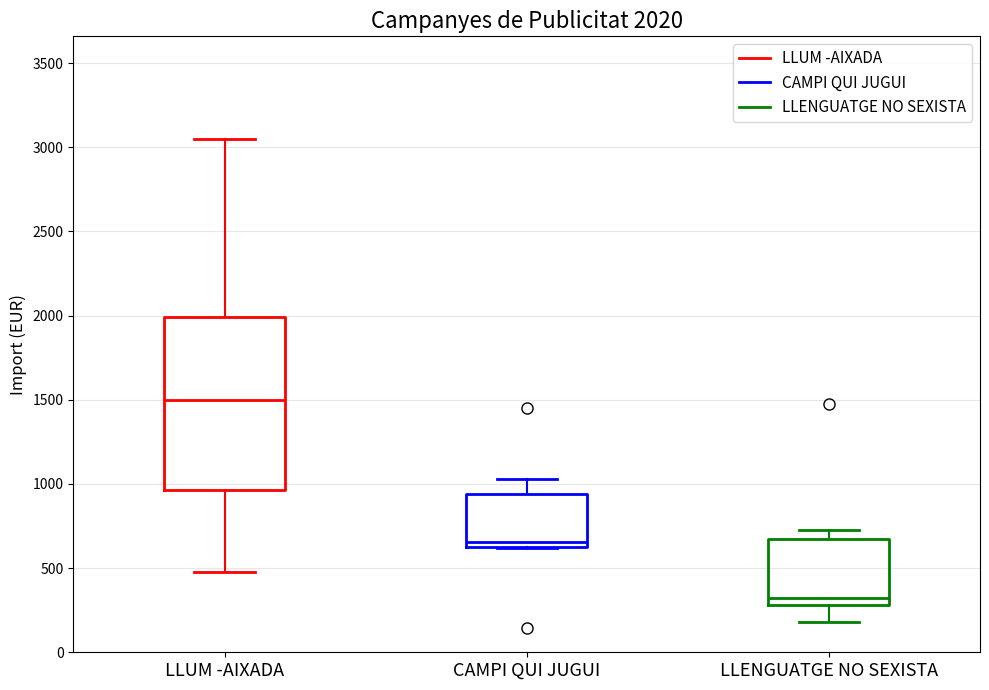

Which box is the tallest, from its lower edge to its upper edge?

LLUM -AIXADA